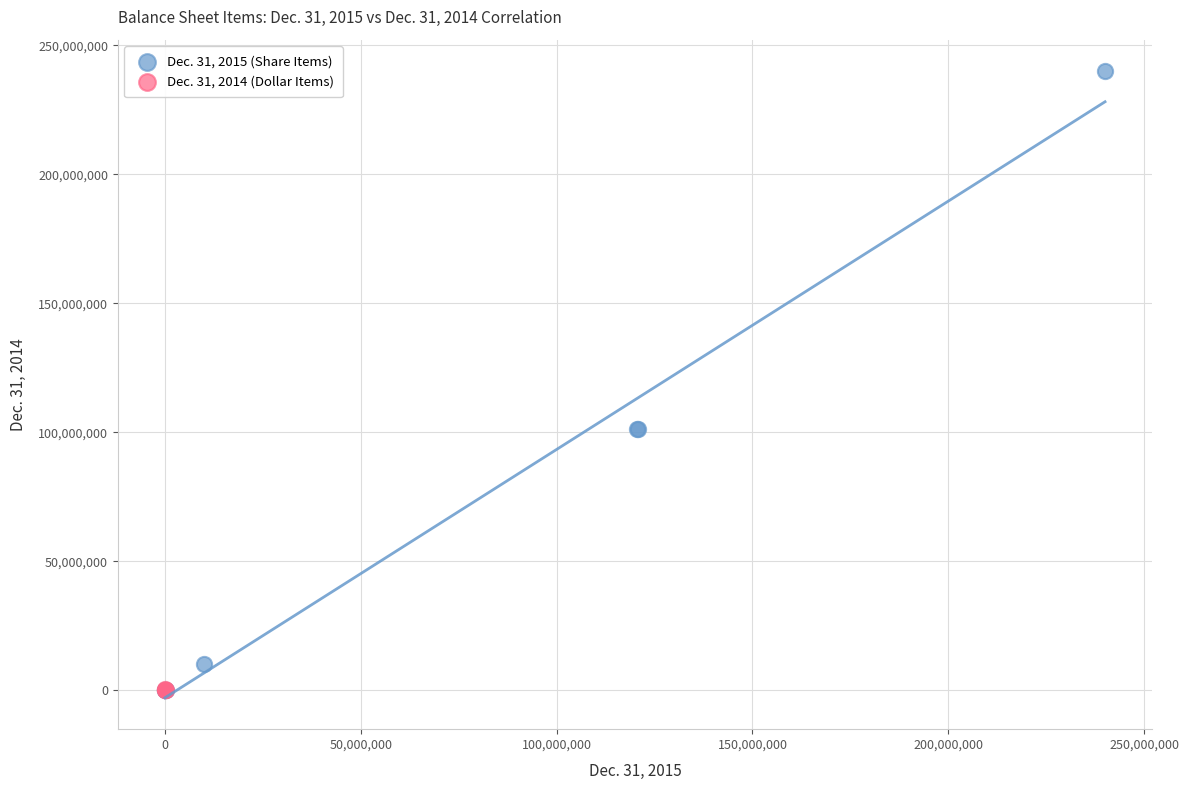

Which series reaches the maximum Y coordinate?

Dec. 31, 2015 (Share Items)